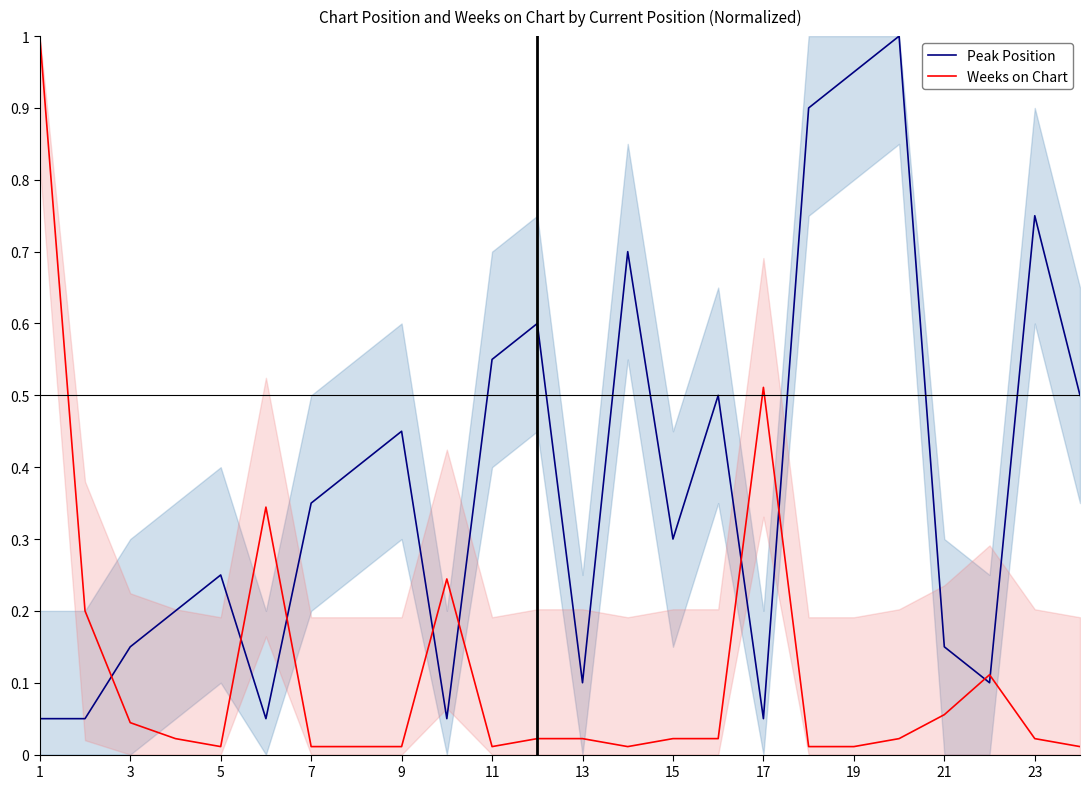

Where is Peak Position nearest to the value 0?

1